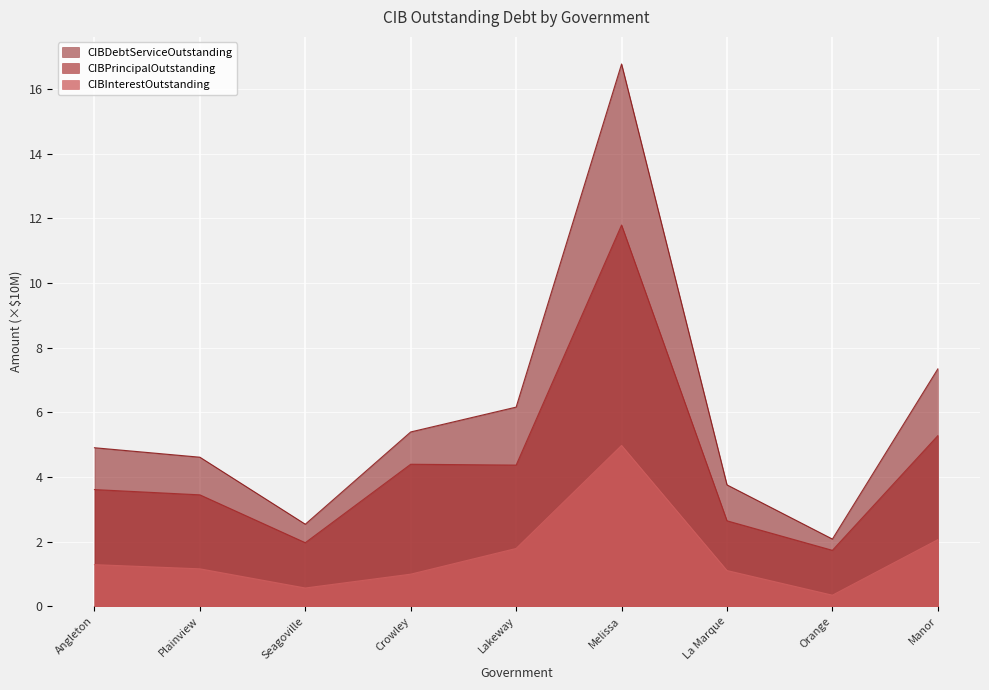

What is the maximum value shown in the chart?

16.8